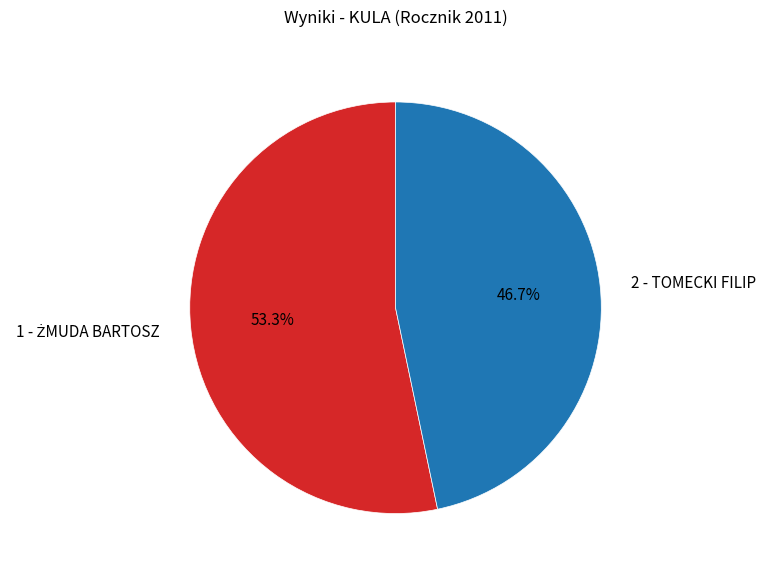

What portion of the pie excludes 2 - TOMECKI FILIP?

53.3%